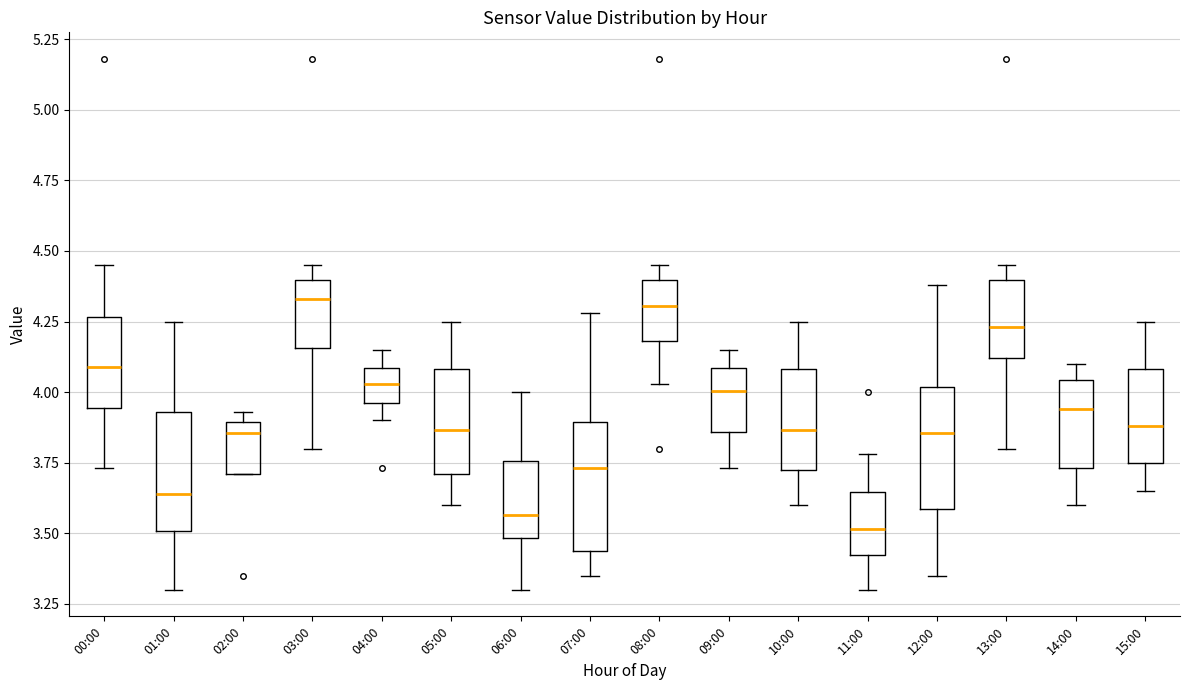

Reading left to right, read every box against the y-axis: the position of its median line, the range the box covers, and the ends of its whiskers. The values are not printed on the chart, so give them approximately, as read against the axis.

00:00: median 4.10, box 3.95 to 4.25, whiskers 3.75 to 4.45
01:00: median 3.65, box 3.50 to 3.95, whiskers 3.30 to 4.25
02:00: median 3.85, box 3.70 to 3.90, whiskers 3.70 to 3.95
03:00: median 4.35, box 4.15 to 4.40, whiskers 3.80 to 4.45
04:00: median 4.05, box 3.95 to 4.10, whiskers 3.90 to 4.15
05:00: median 3.85, box 3.70 to 4.10, whiskers 3.60 to 4.25
06:00: median 3.55, box 3.50 to 3.75, whiskers 3.30 to 4.00
07:00: median 3.75, box 3.45 to 3.90, whiskers 3.35 to 4.30
08:00: median 4.30, box 4.20 to 4.40, whiskers 4.05 to 4.45
09:00: median 4.00, box 3.85 to 4.10, whiskers 3.75 to 4.15
10:00: median 3.85, box 3.75 to 4.10, whiskers 3.60 to 4.25
11:00: median 3.50, box 3.40 to 3.65, whiskers 3.30 to 3.80
12:00: median 3.85, box 3.60 to 4.00, whiskers 3.35 to 4.40
13:00: median 4.25, box 4.10 to 4.40, whiskers 3.80 to 4.45
14:00: median 3.95, box 3.75 to 4.05, whiskers 3.60 to 4.10
15:00: median 3.90, box 3.75 to 4.10, whiskers 3.65 to 4.25